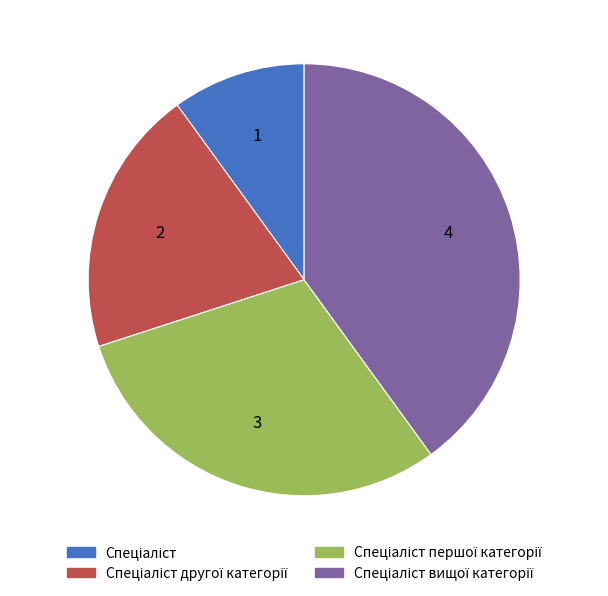

Does any single category account for the majority?

No